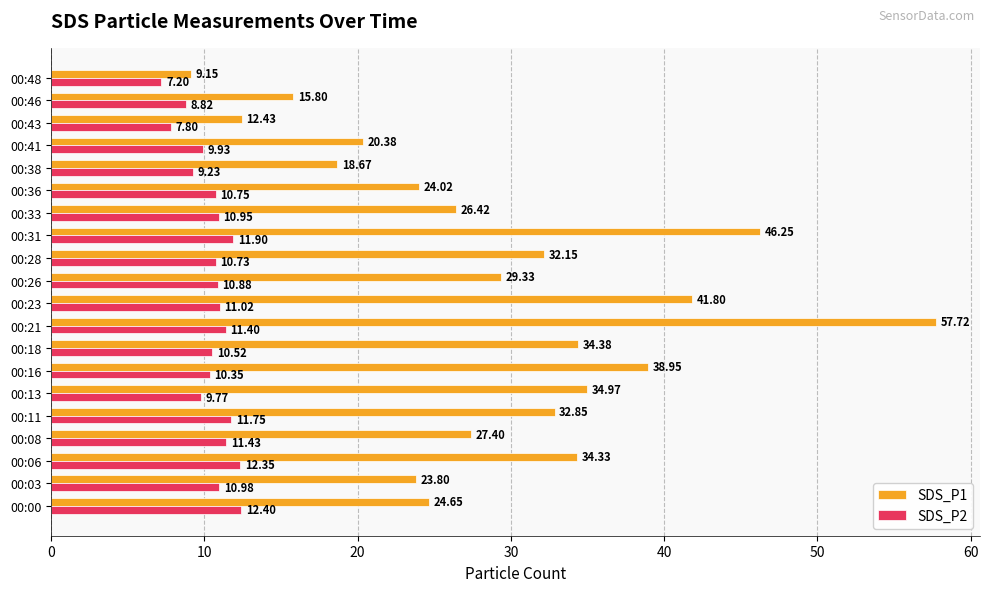

Which series has the largest total across all categories?

SDS_P1